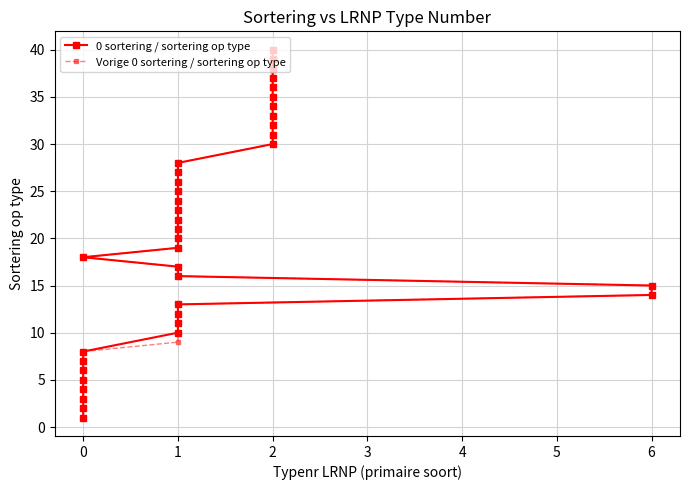

Where does the Vorige 0 sortering / sortering op type series first go above 21?

1